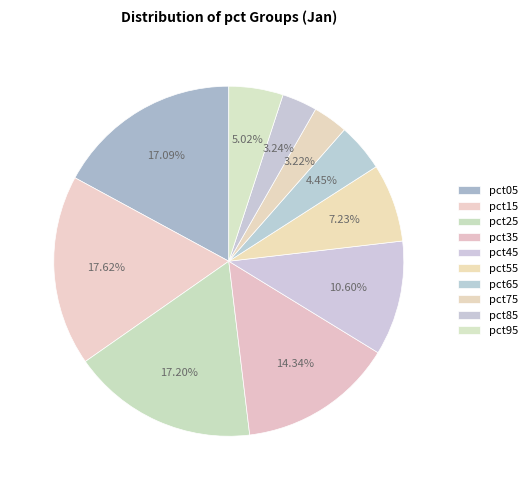

To the nearest percent, what portion does pct15 represent?

18%